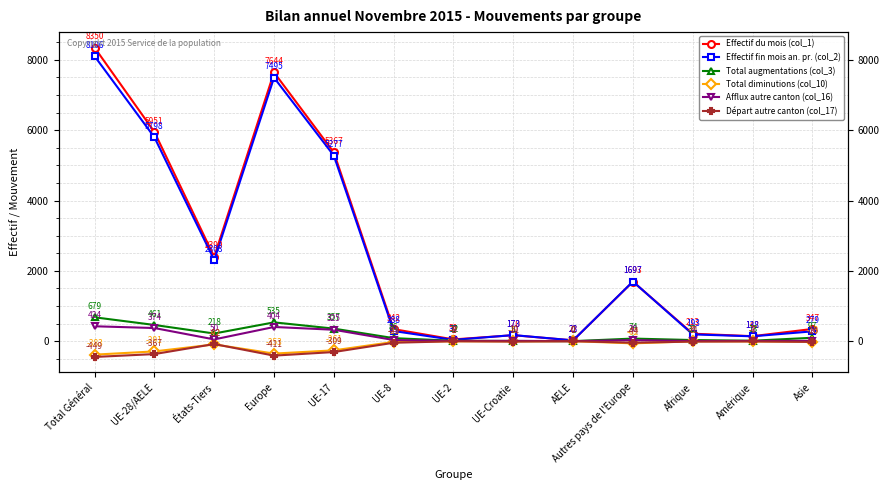

True or false: Total augmentations (col_3) and Effectif du mois (col_1) intersect in this chart.

False